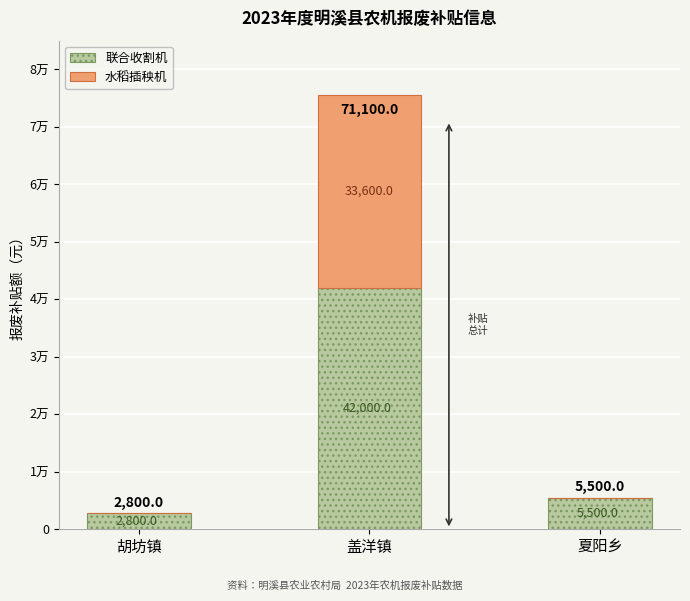

The value of 联合收割机 at 盖洋镇 is 23263. True or false?

False